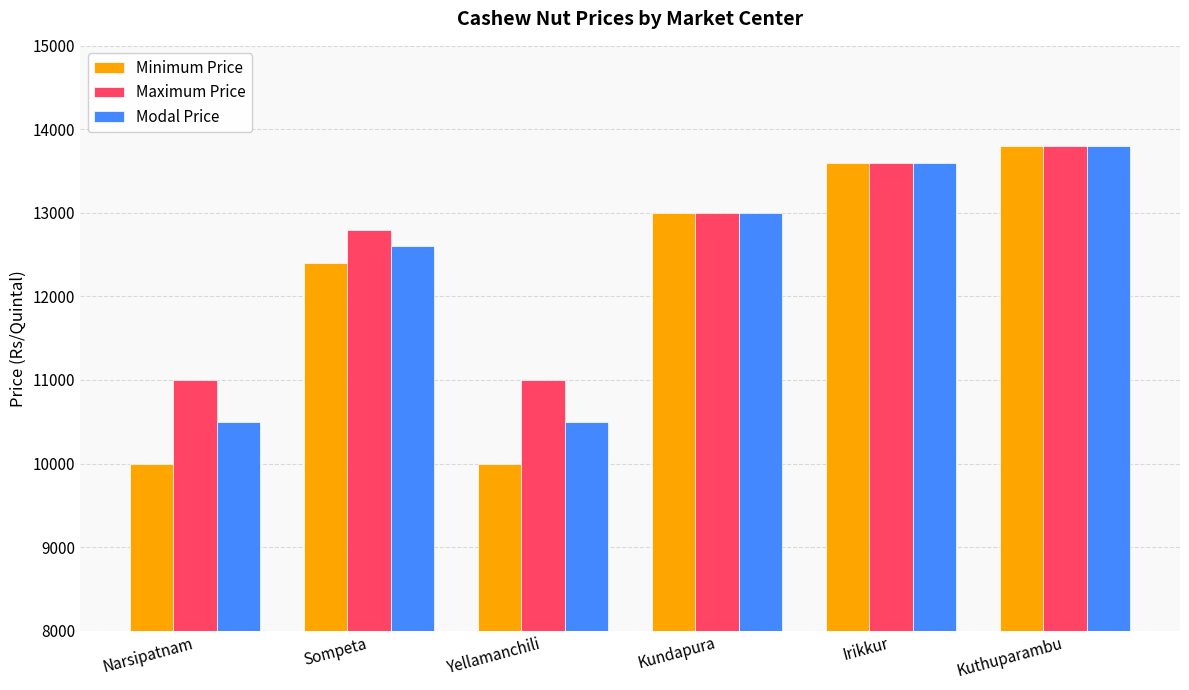

What is the minimum value for Minimum Price?

10000